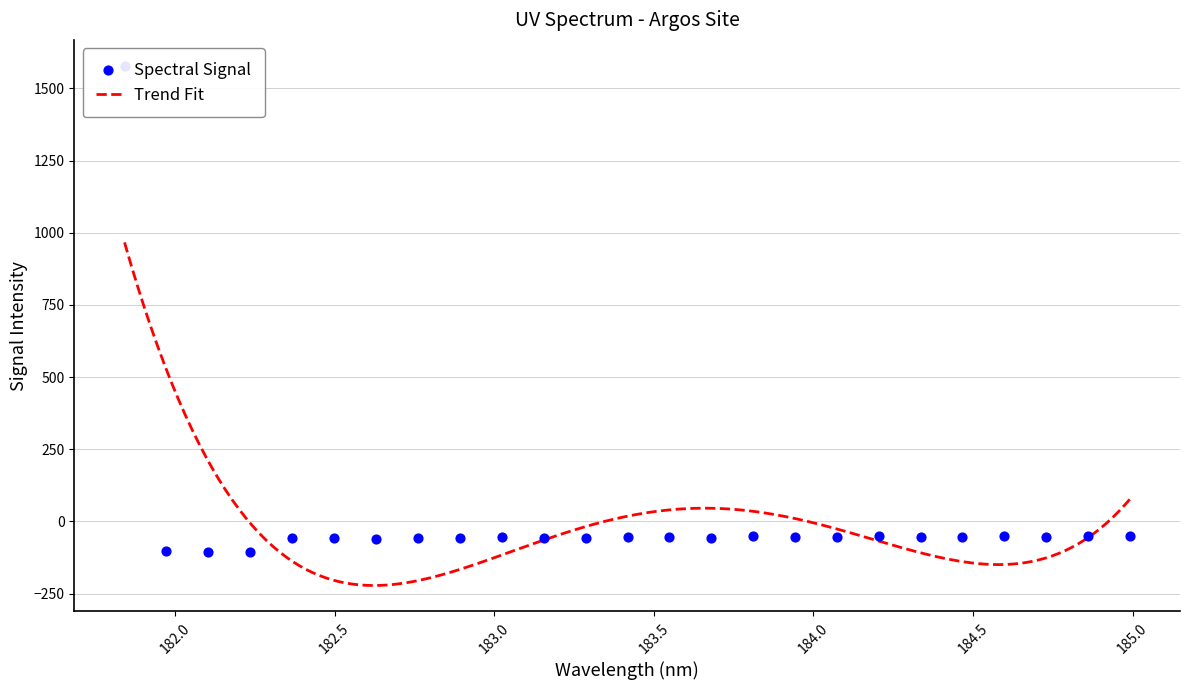

What is the lowest value of the Trend Fit series?

-222.2